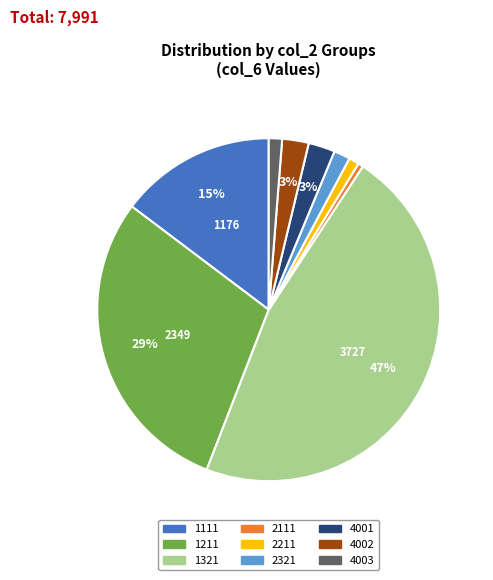

Between 4001 and 2111, which is larger?

4001